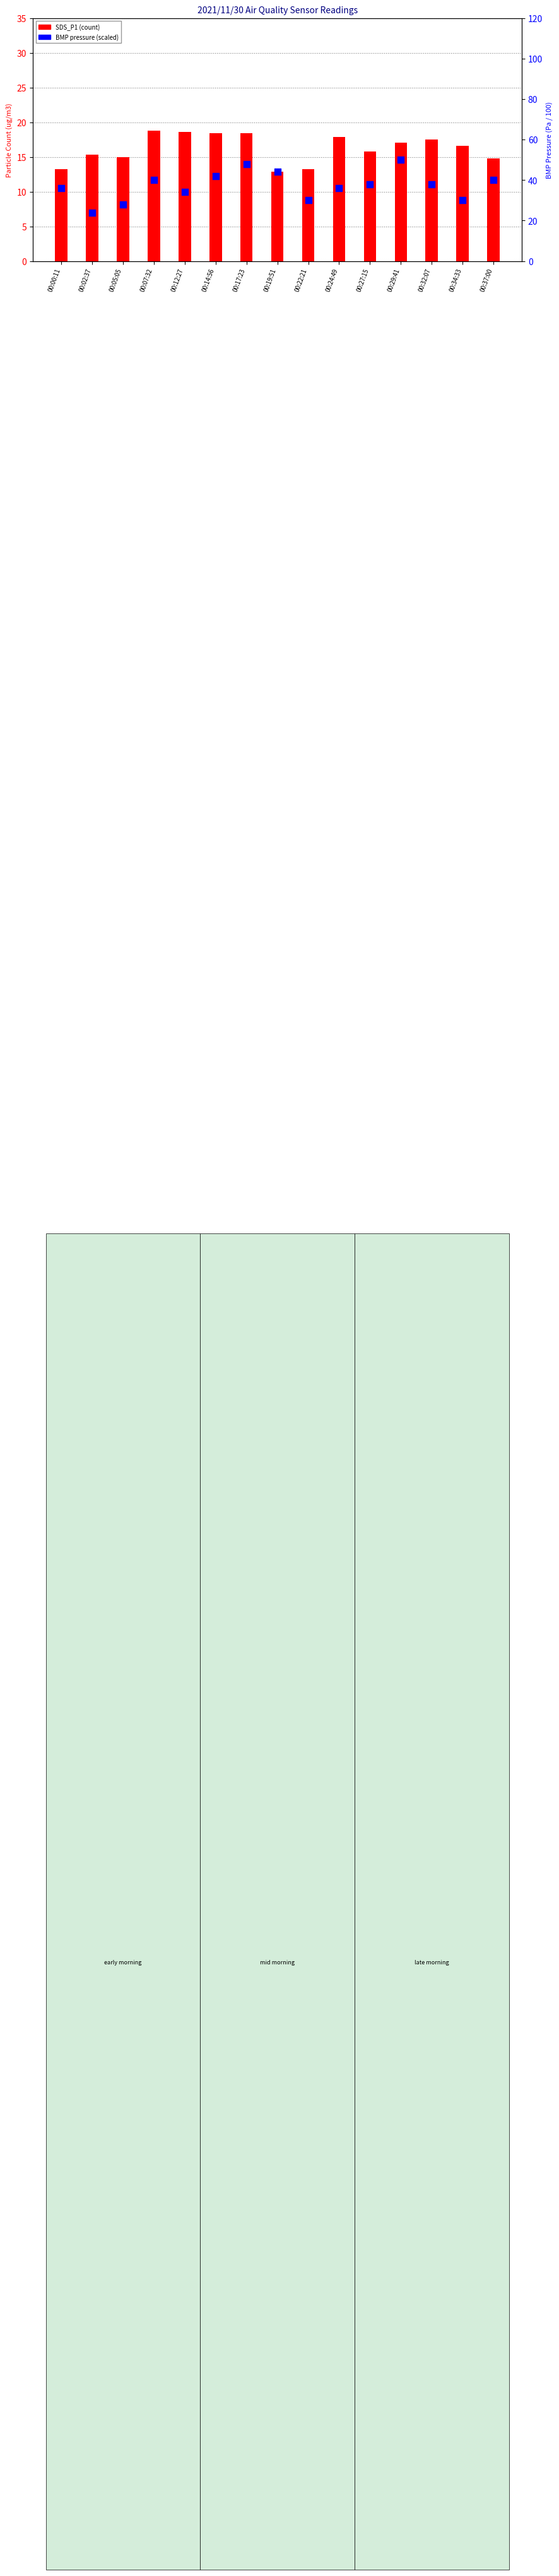

Which series has the largest Y range (max minus min)?

BMP pressure (scaled)